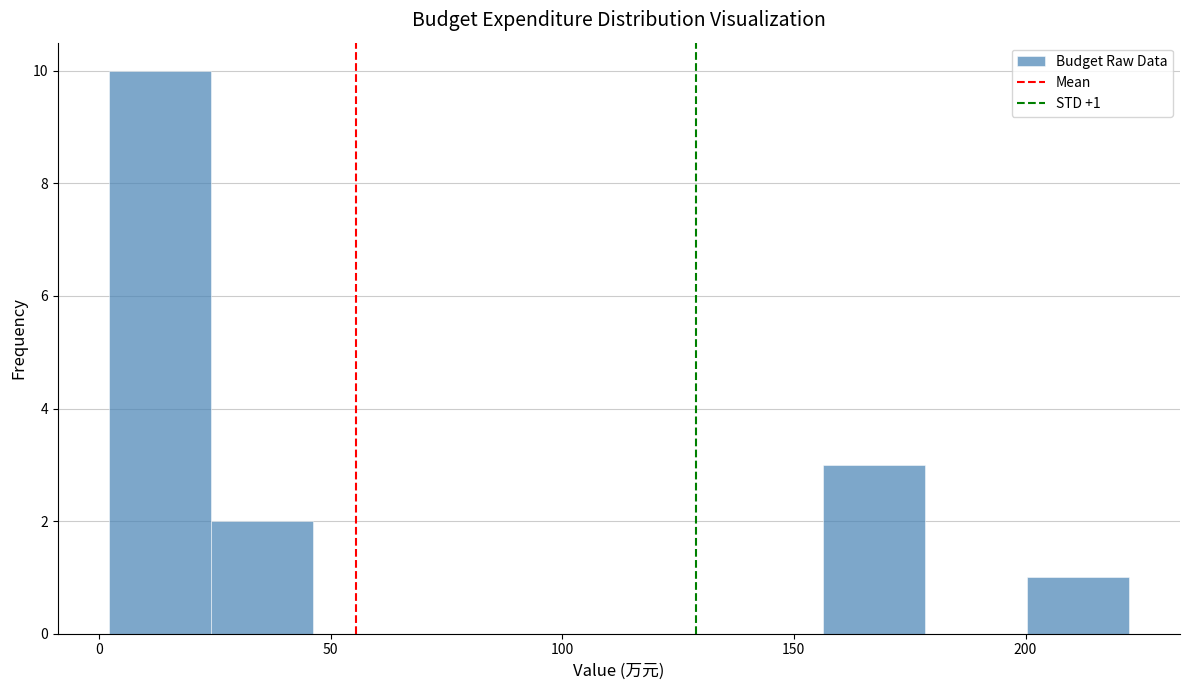

Which range on the x-axis has the tallest bar?

0 to 25